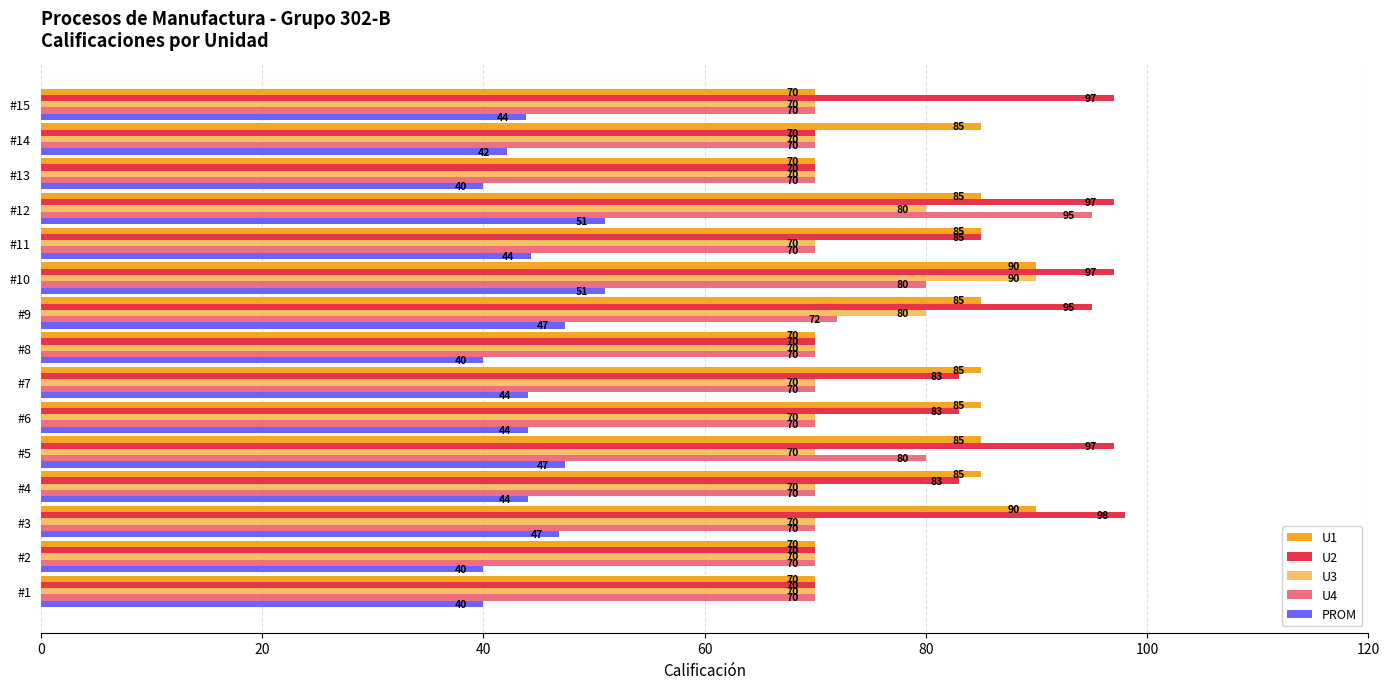

Count the number of categories in the chart.

15